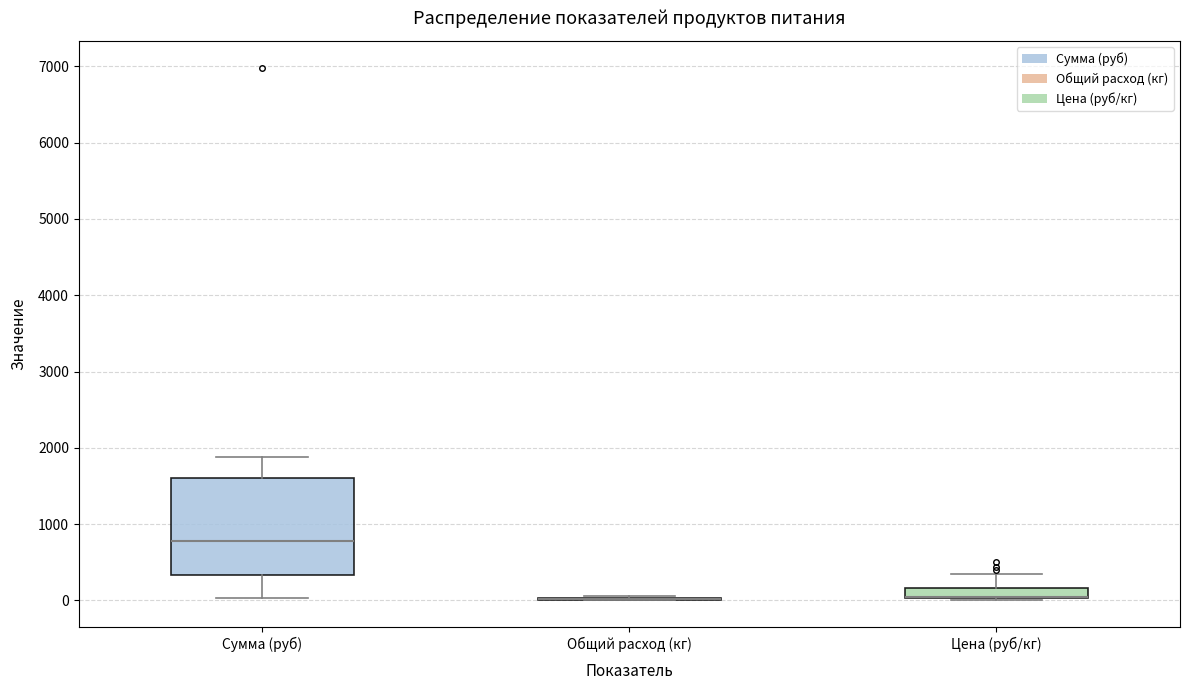

Which box is the tallest, from its lower edge to its upper edge?

Сумма (руб)